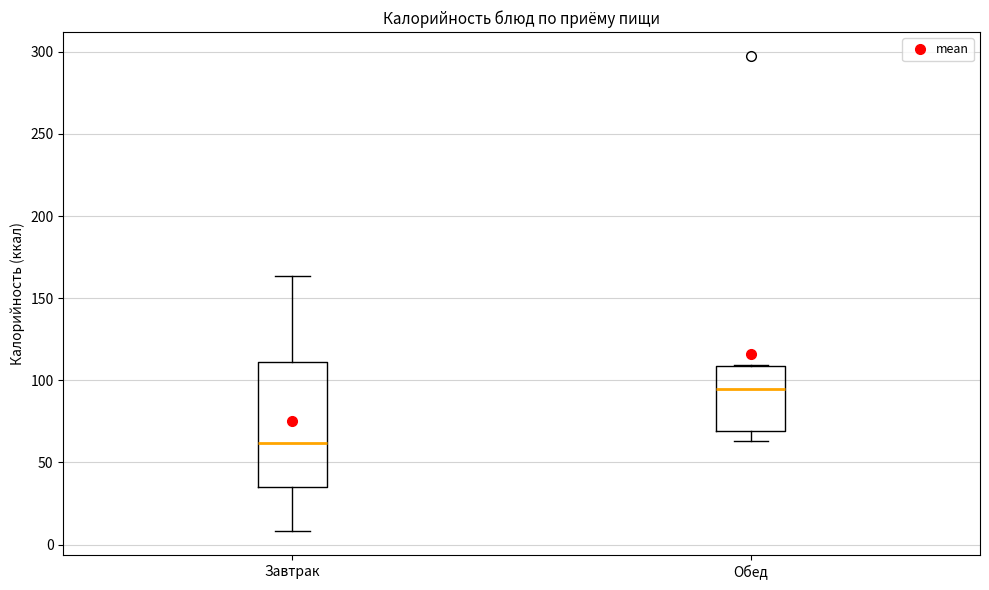

Comparing the boxes themselves (not the whiskers), which one is the tallest?

Завтрак